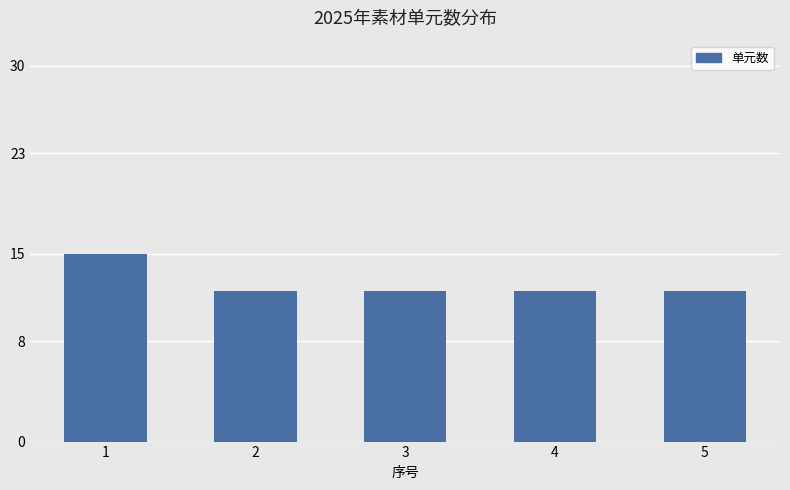

Which has a higher value, 3 or 1?

1